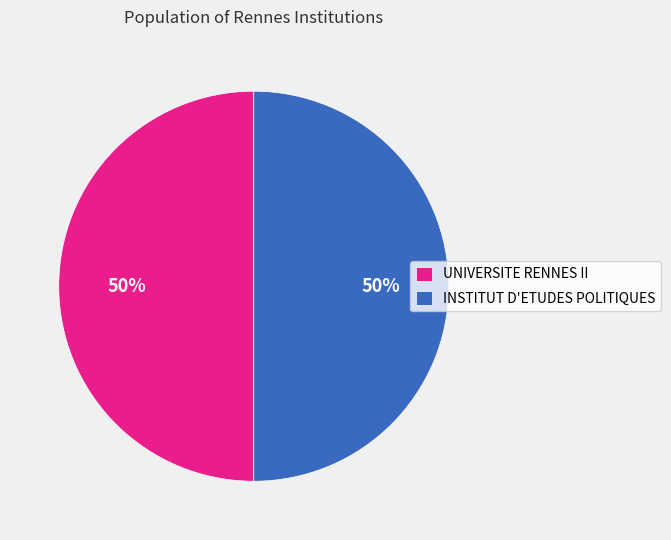

What is the ratio of the value at INSTITUT D'ETUDES POLITIQUES to the value at UNIVERSITE RENNES II?

1.0